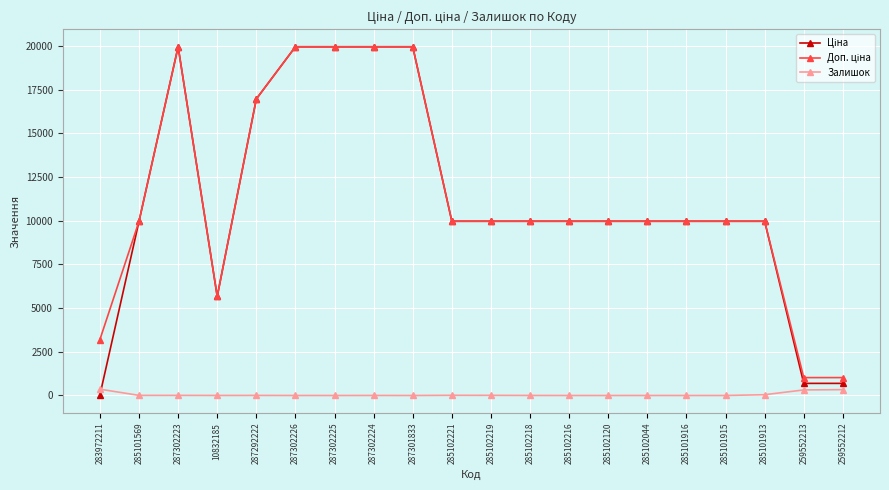

True or false: Залишок has more than 0 points higher than both neighbors.

True